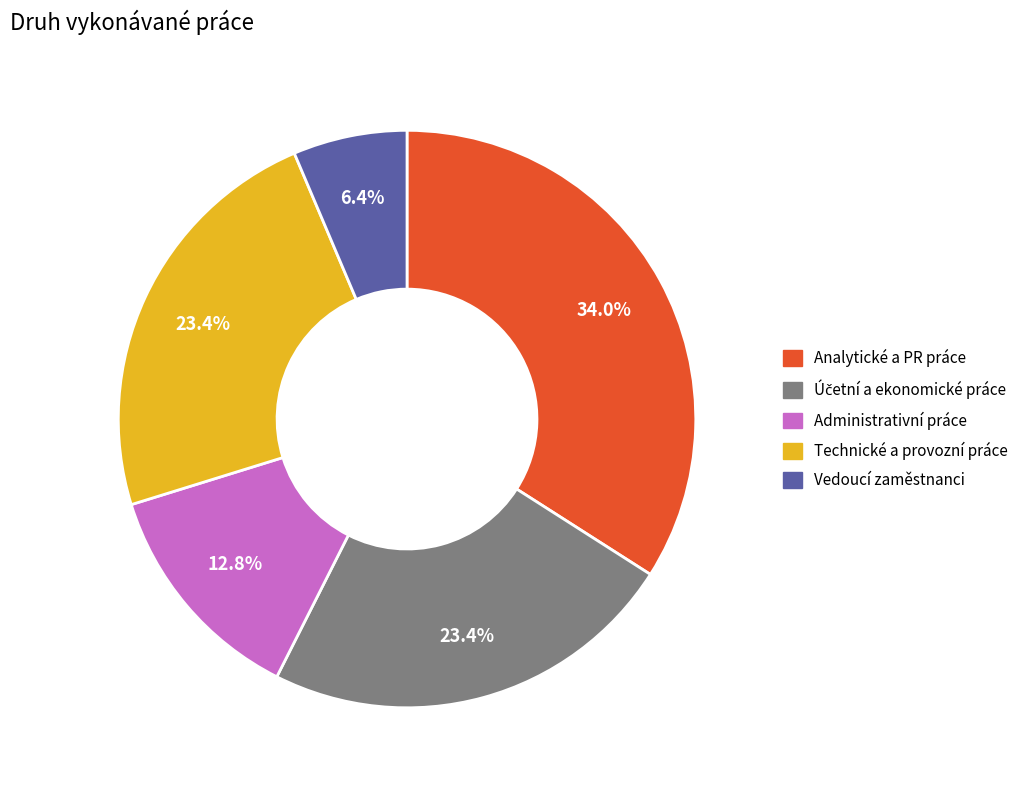

How many slices are in this pie chart?

5